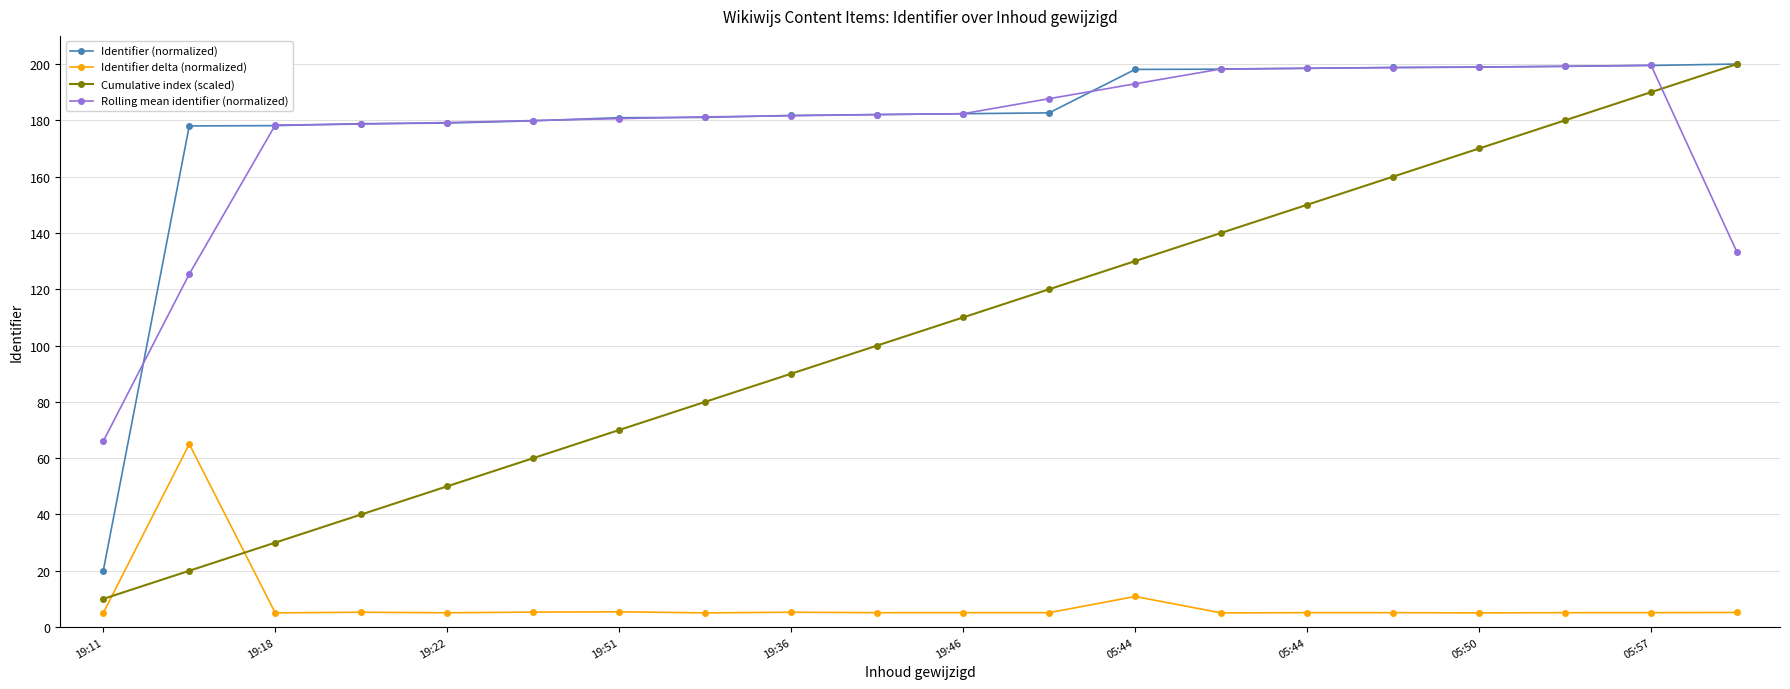

What is the average value of the Identifier delta (normalized) series?

8.4